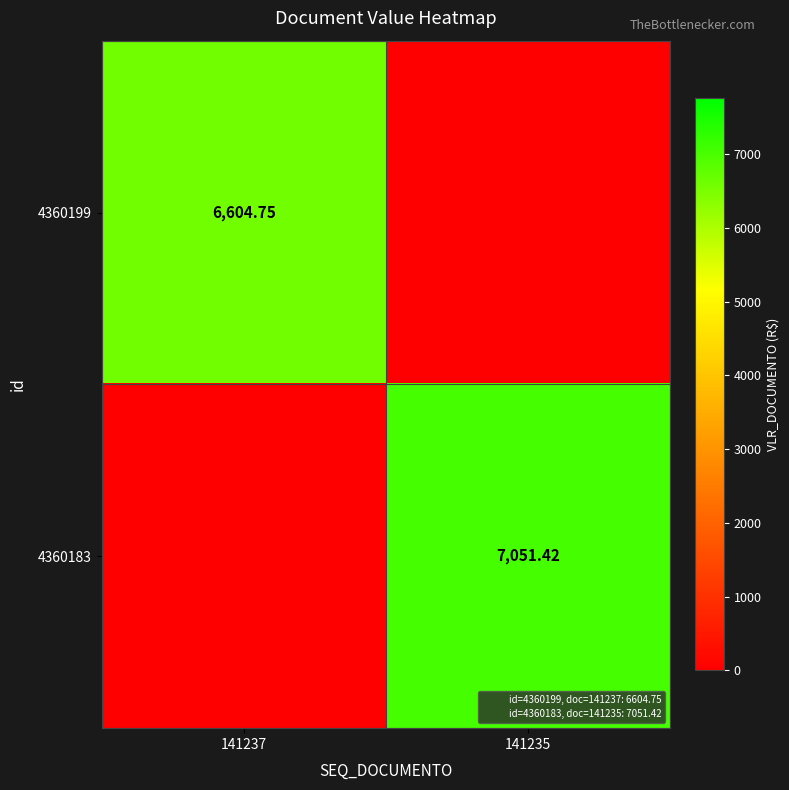

Rank the series at 141237 from lowest to highest value.

4360183, 4360199